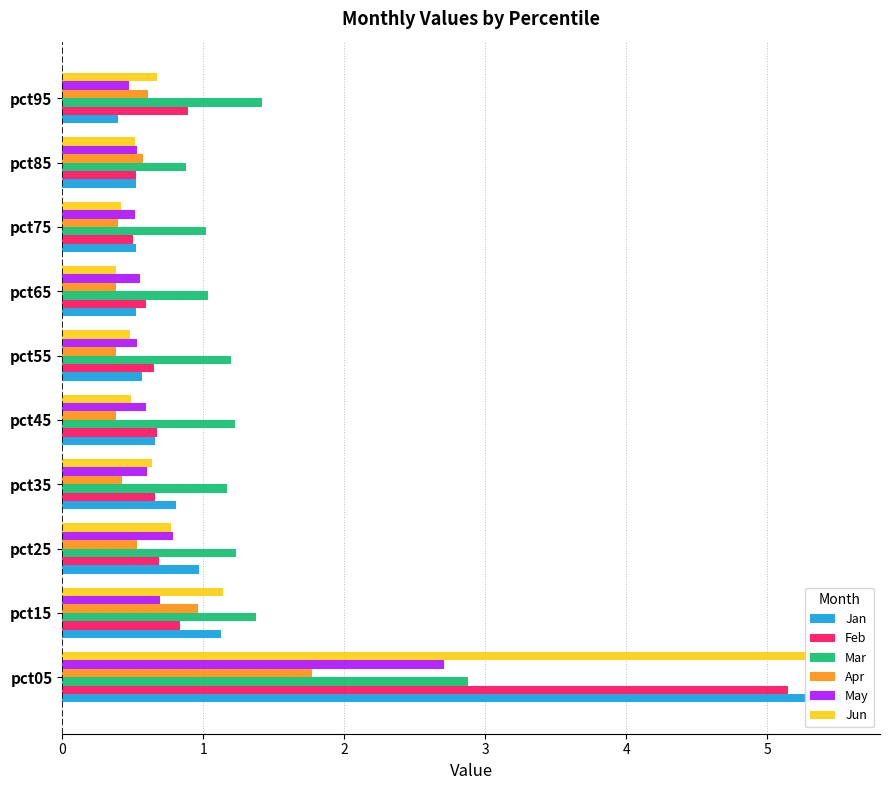

At pct15, list the series in order from largest to smallest.

Mar, Jun, Jan, Apr, Feb, May